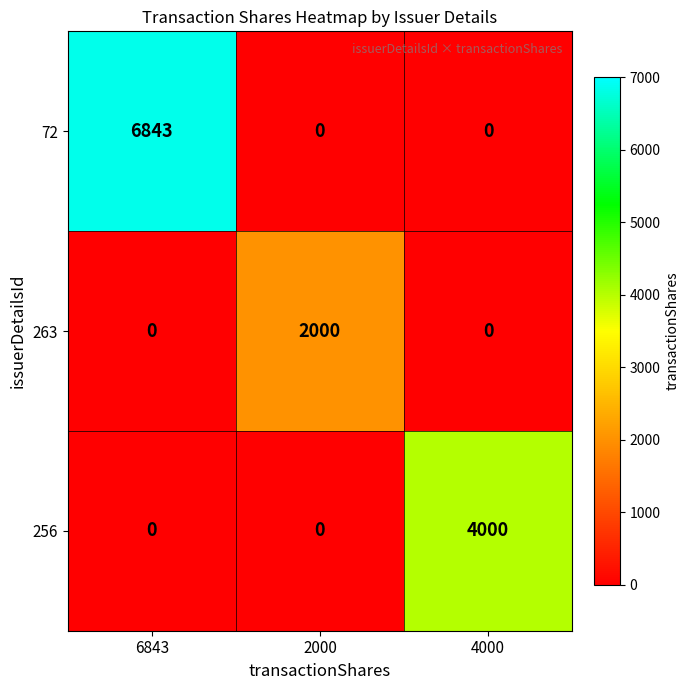

The 72 series shows 6843 at 6843. True or false?

True